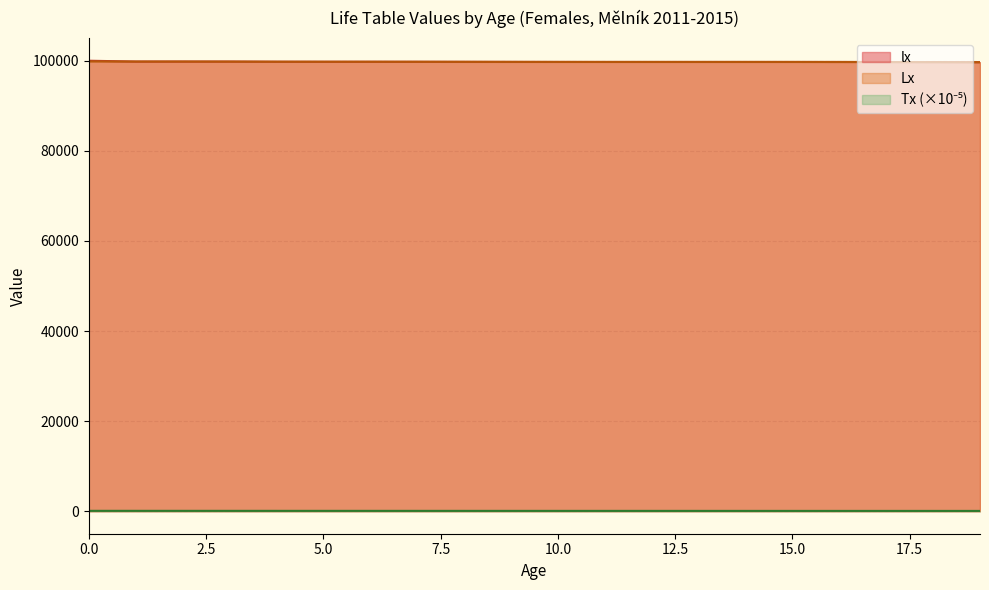

How many lines are shown in the chart?

3